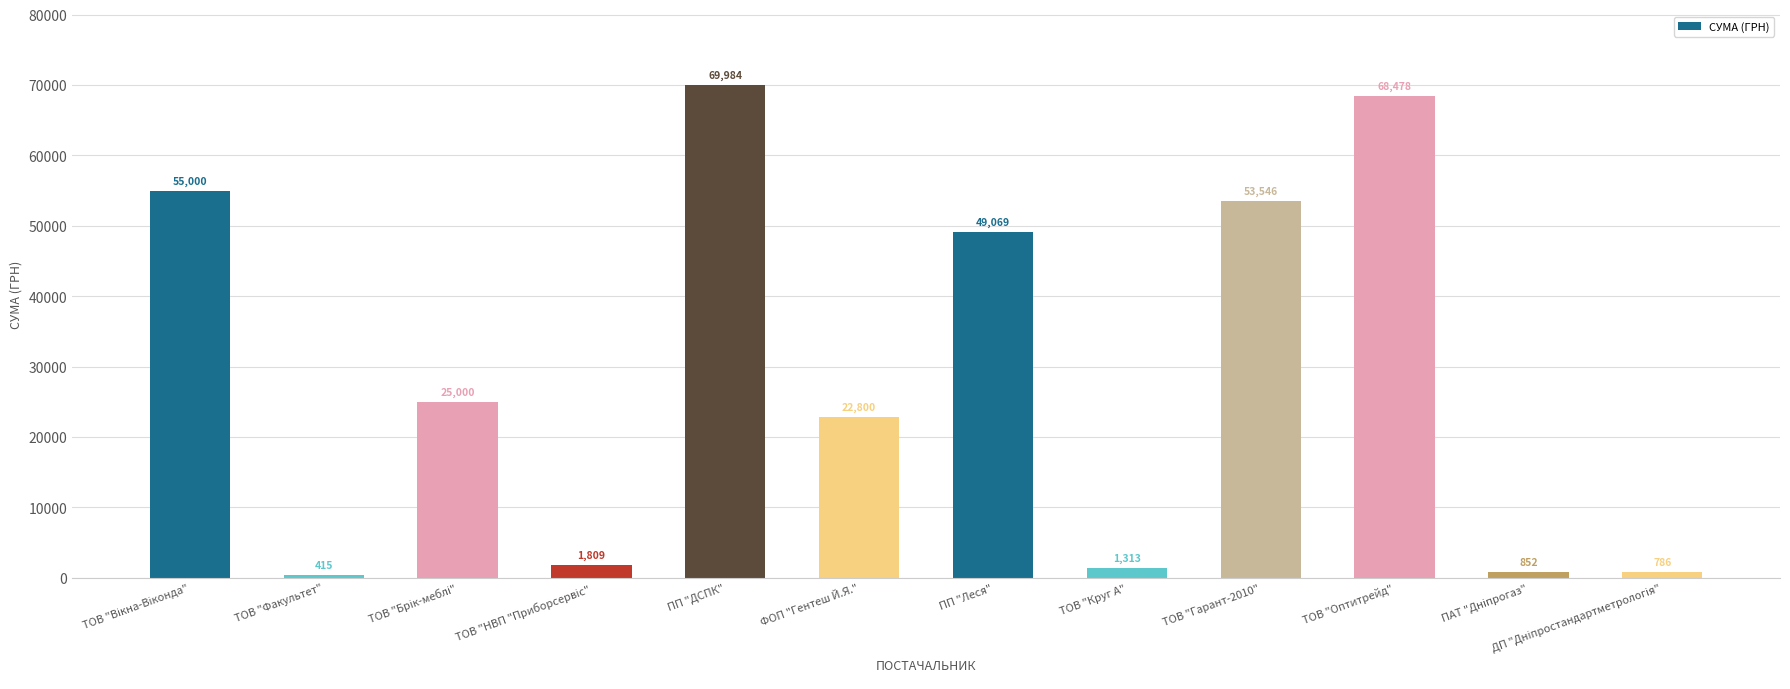

Which label corresponds to the smallest value in the chart?

ТОВ "Факультет"